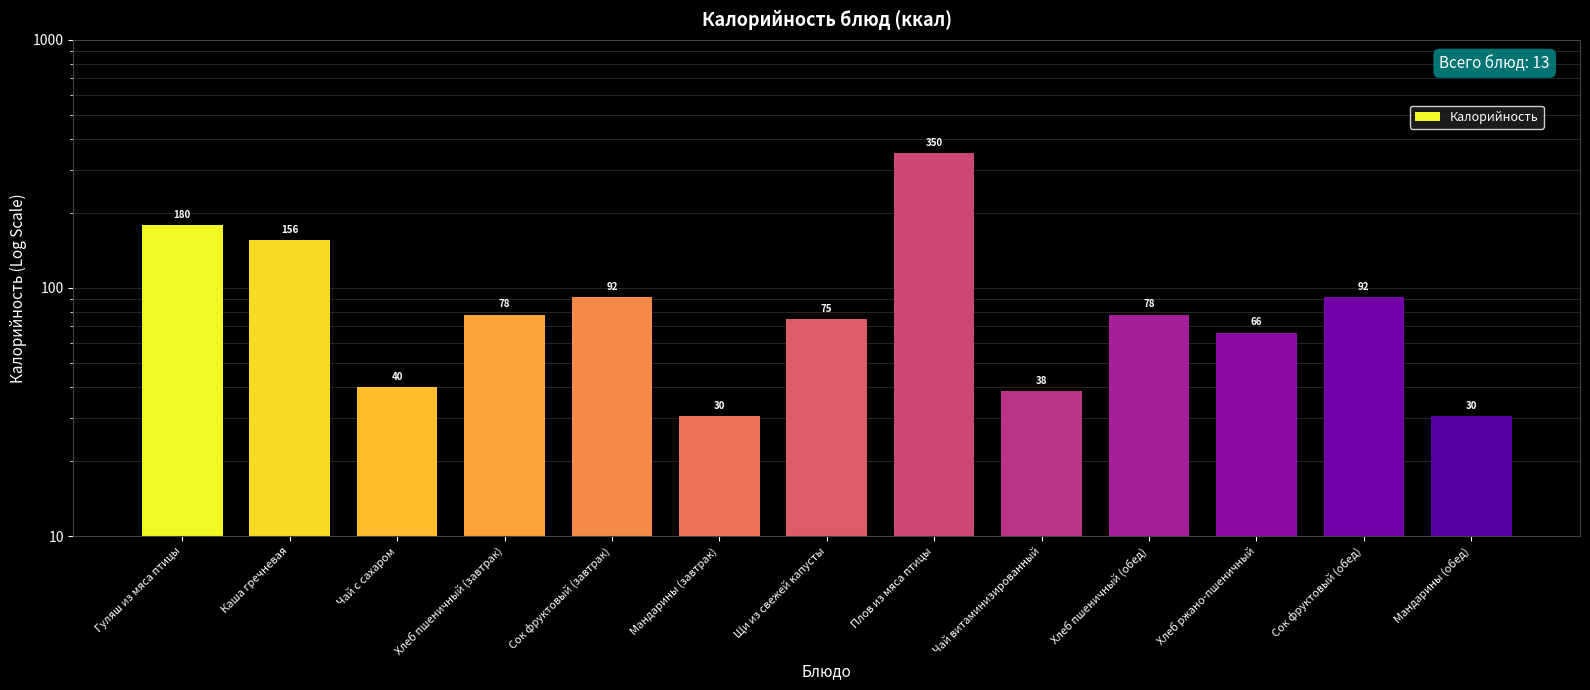

Which category has the lowest value across all series?

Мандарины (завтрак)